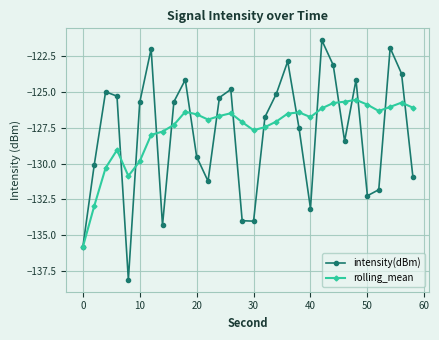

What is the smallest value displayed?

-138.1